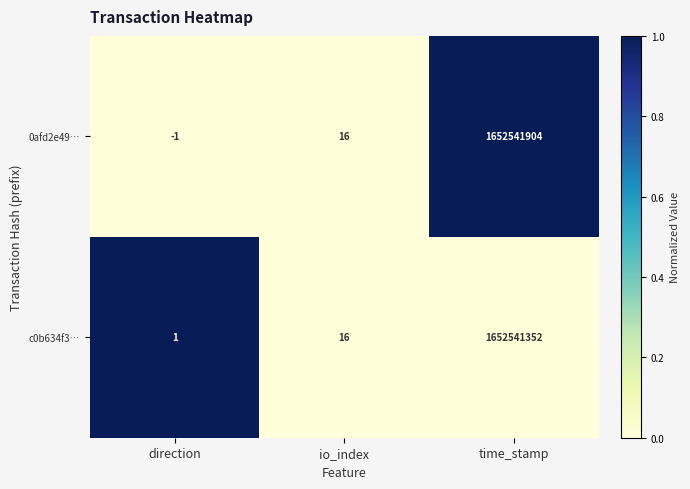

The 0afd2e49… series shows 2546817374 at time_stamp. True or false?

False